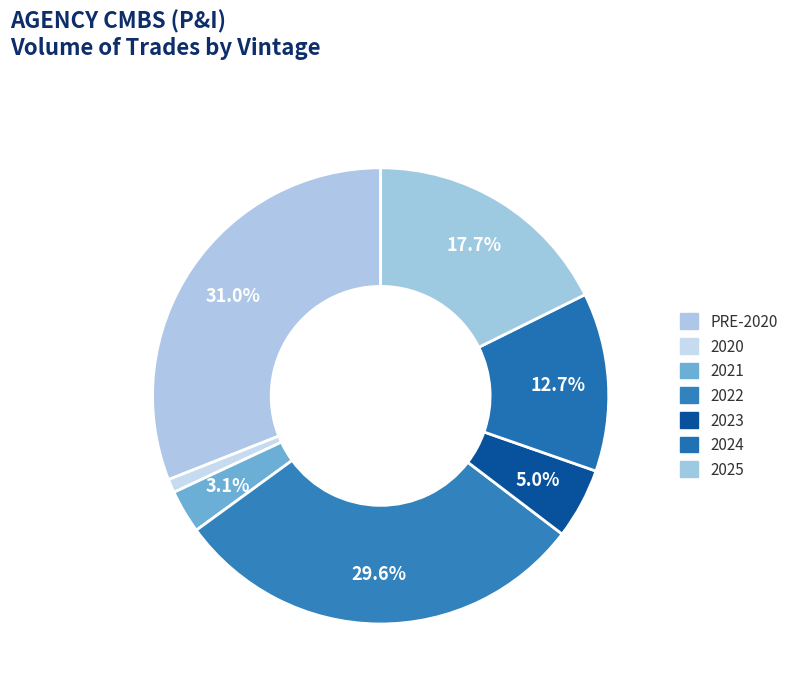

Rank the categories by value from lowest to highest.

2020, 2021, 2023, 2024, 2025, 2022, PRE-2020